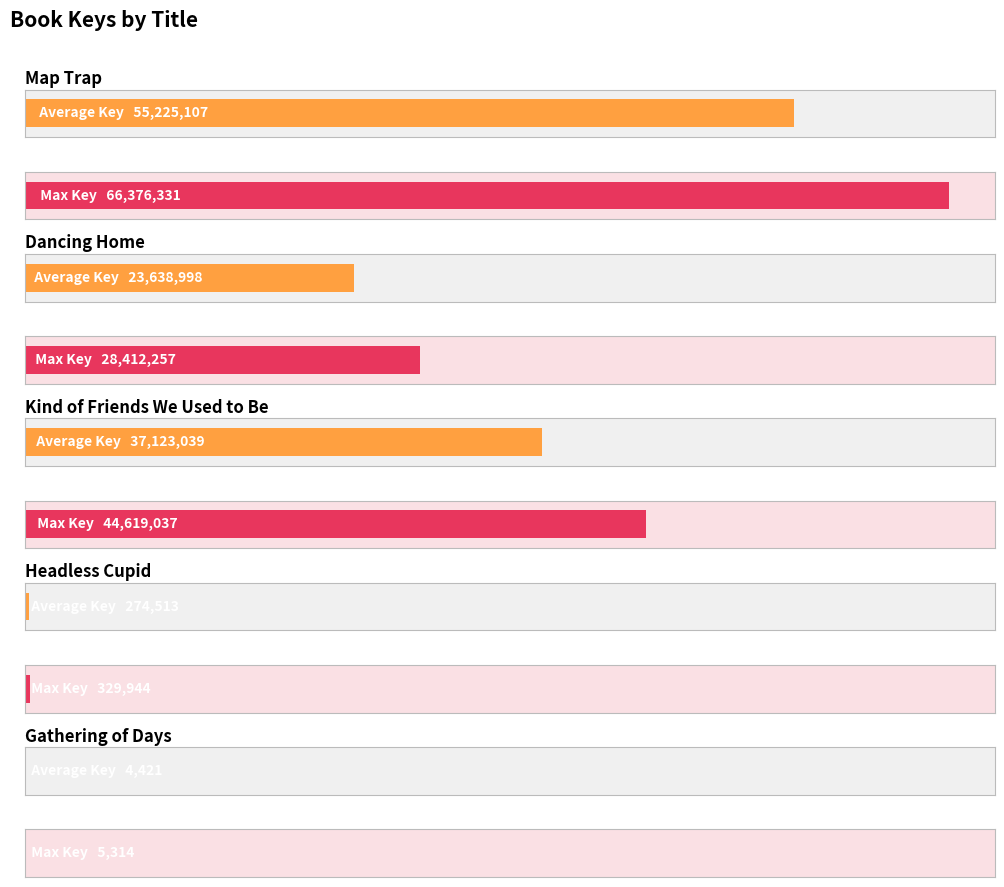

How many data points are above 28412257?

2